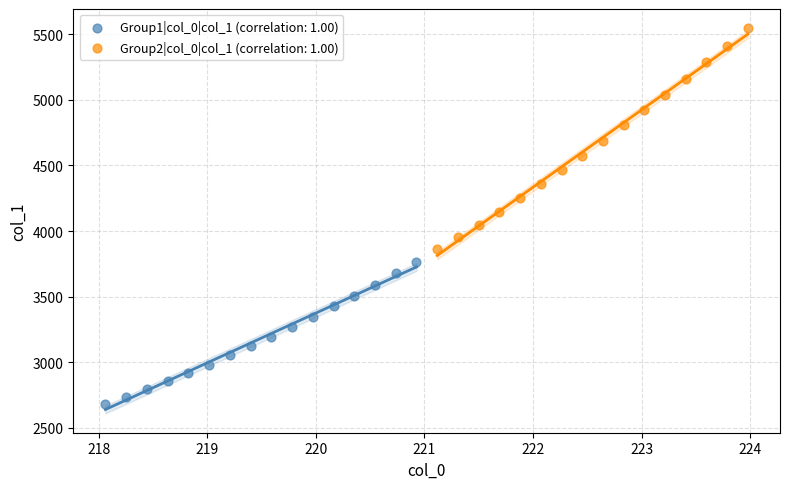

Which series has the largest Y range (max minus min)?

Group2|col_0|col_1 (correlation: 1.00)